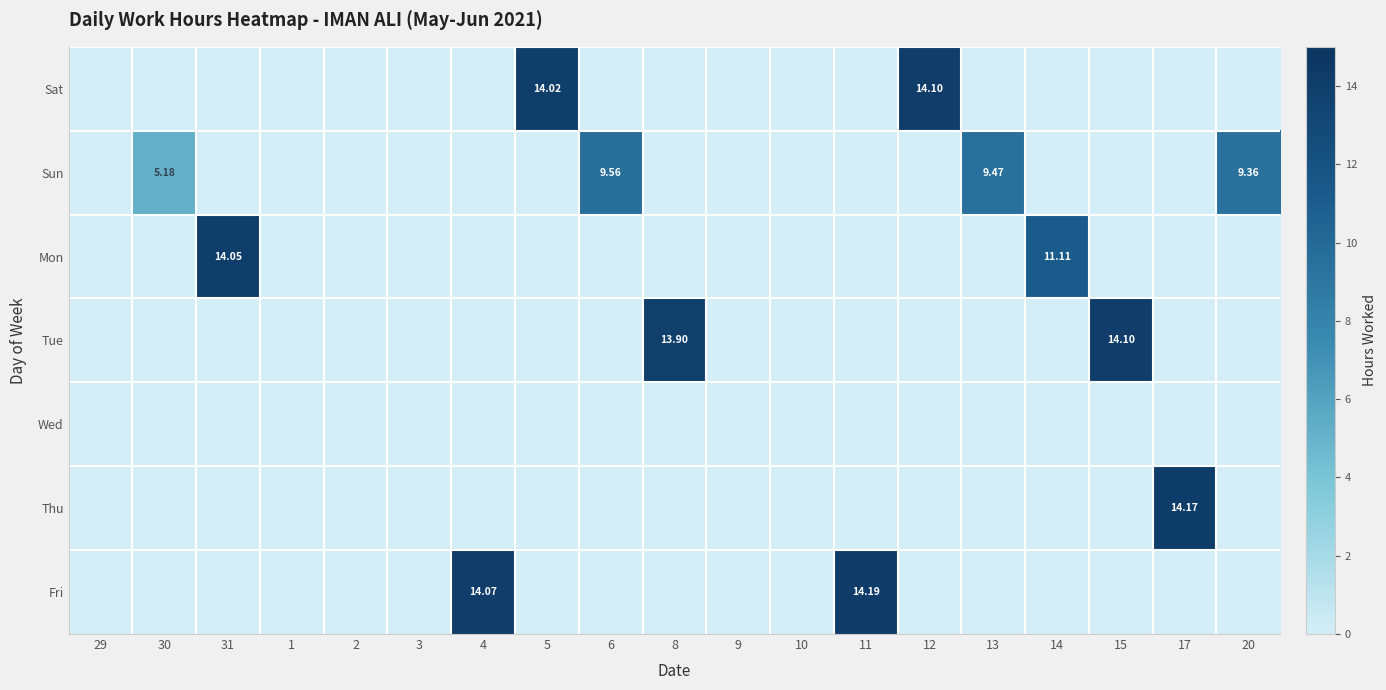

Rank the series at 6 from highest to lowest value.

Sun, Sat, Mon, Tue, Wed, Thu, Fri